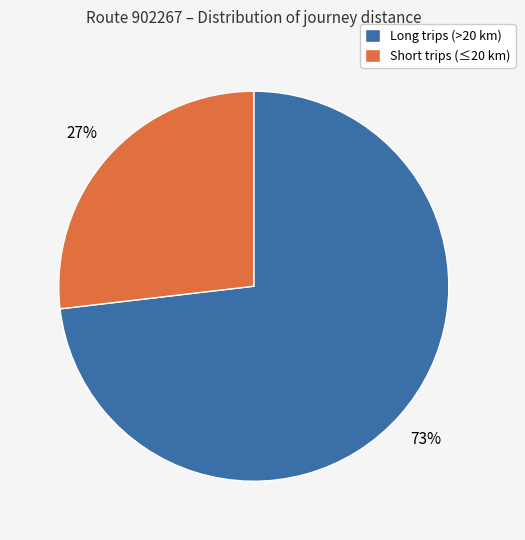

To the nearest percent, what is the difference between the largest and smallest slice percentages?

46%